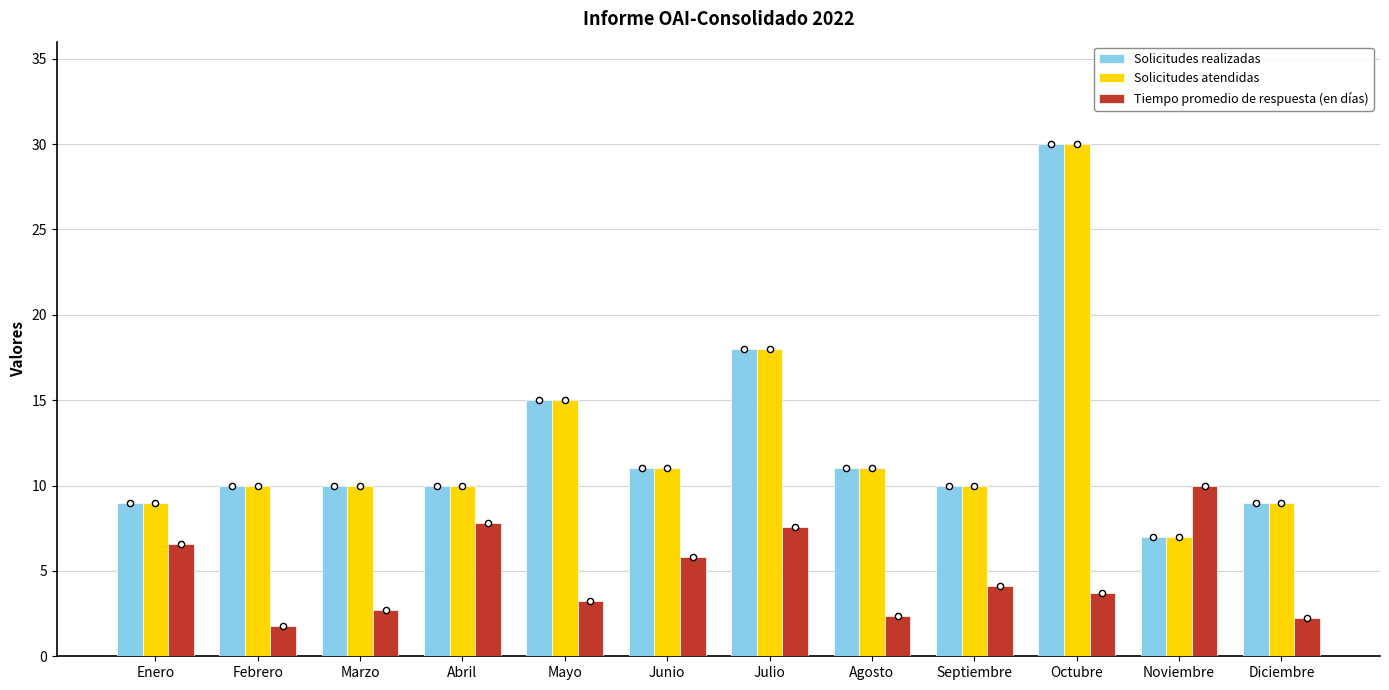

Which series reaches the minimum Y coordinate?

Tiempo promedio de respuesta (en días)